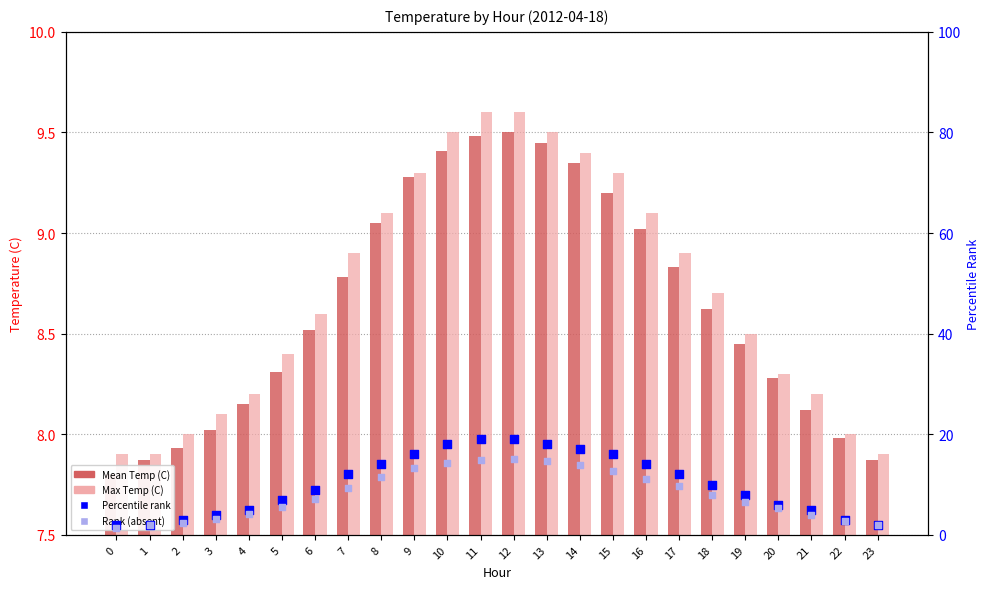

Which series contains the lowest Y value?

Rank (absent)